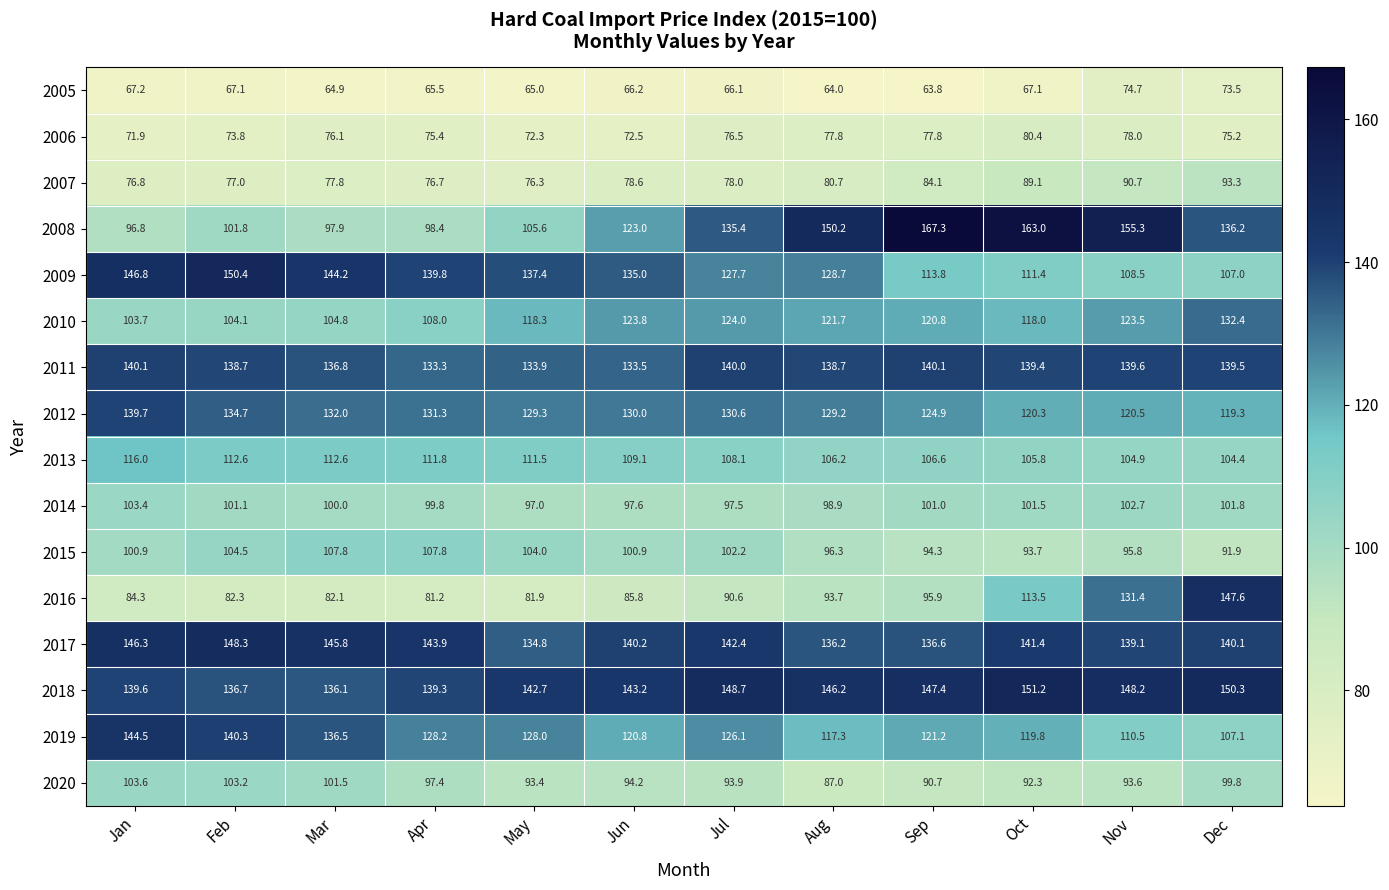

What is the sum of all 2014 values?

1202.3